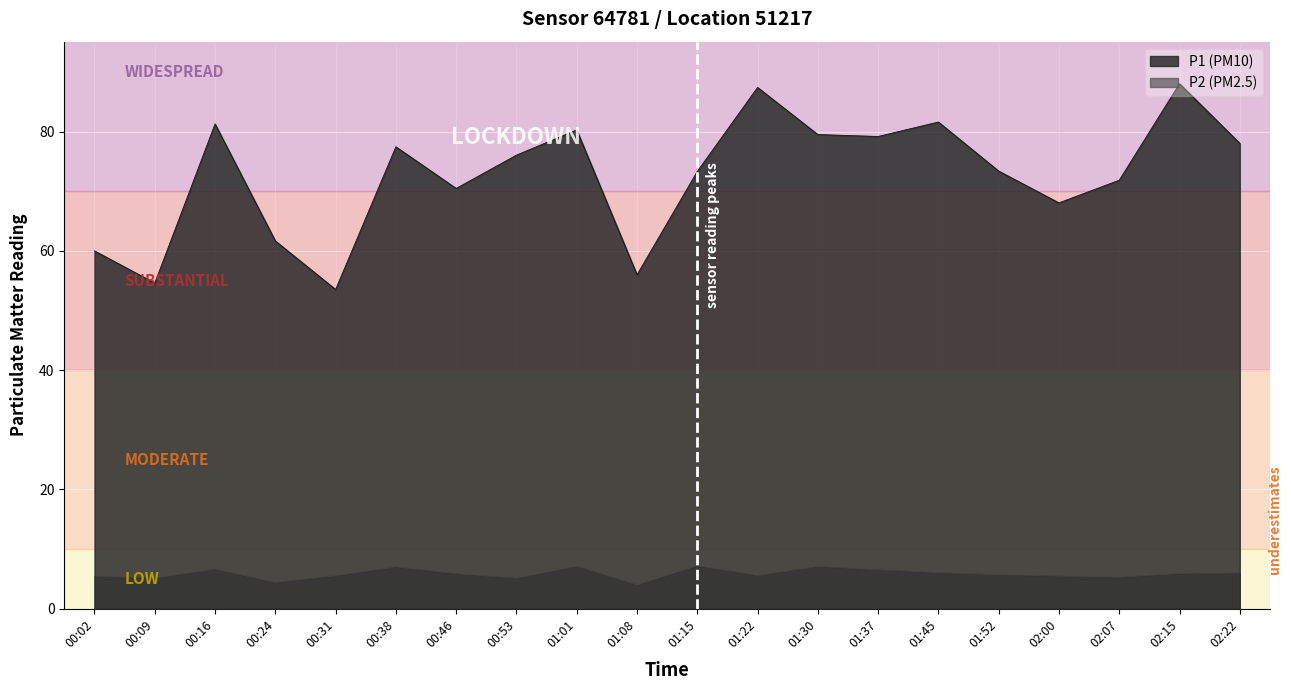

Rank the categories by P2 value from lowest to highest.

01:08, 00:24, 00:53, 00:09, 02:07, 00:02, 02:00, 00:31, 01:22, 01:52, 00:46, 02:15, 02:22, 01:45, 01:37, 00:16, 00:38, 01:30, 01:01, 01:15